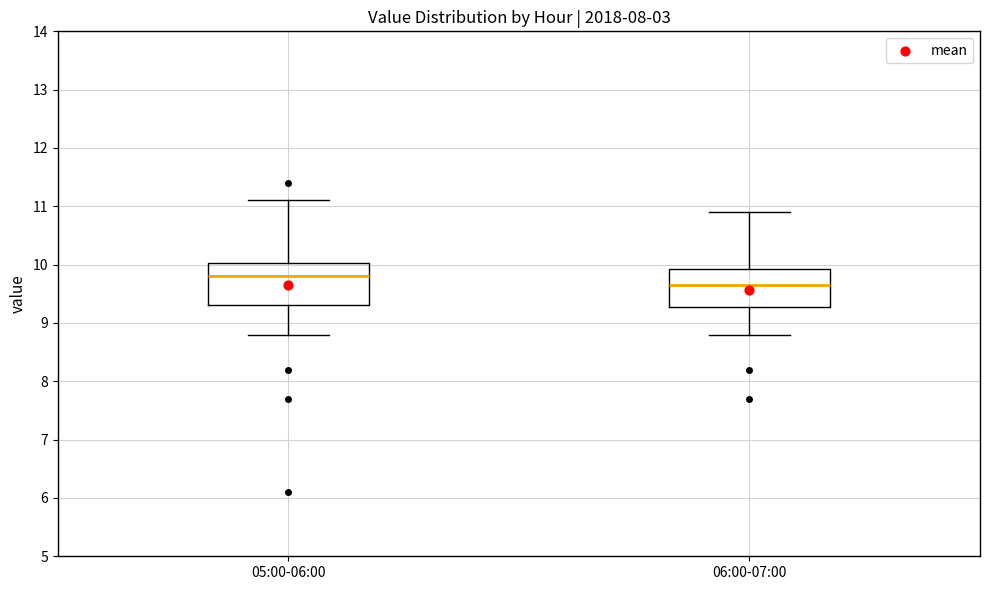

Reading left to right, read every box against the y-axis: the position of its median line, the range the box covers, and the ends of its whiskers. The values are not printed on the chart, so give them approximately, as read against the axis.

05:00-06:00: median 9.8, box 9.3 to 10.0, whiskers 8.8 to 11.1
06:00-07:00: median 9.7, box 9.3 to 9.9, whiskers 8.8 to 10.9